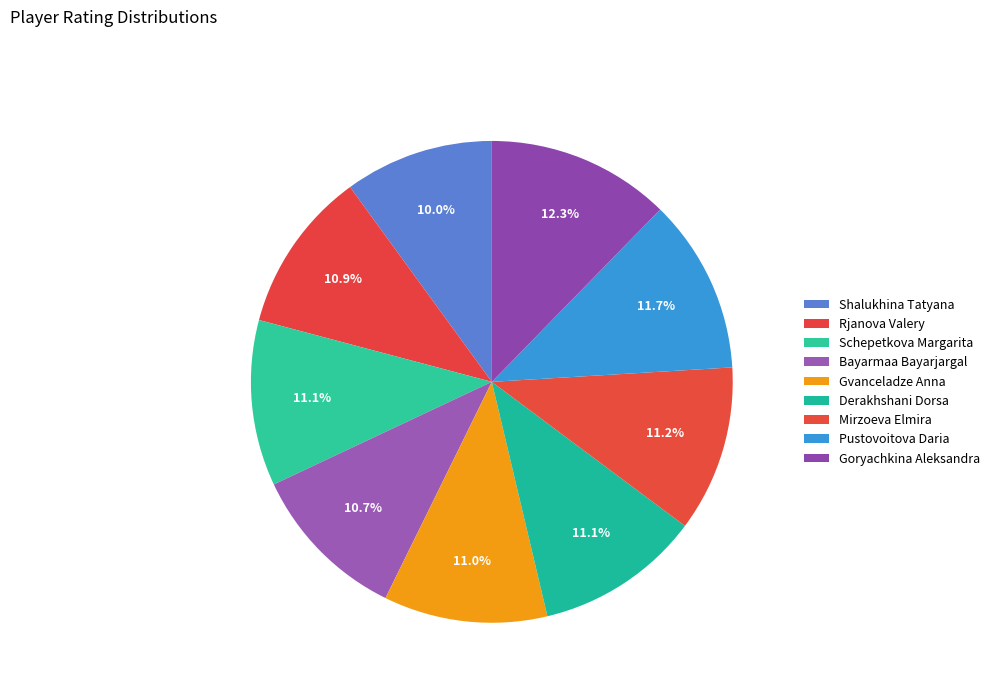

True or false: Pustovoitova Daria accounts for 5% of the total.

False